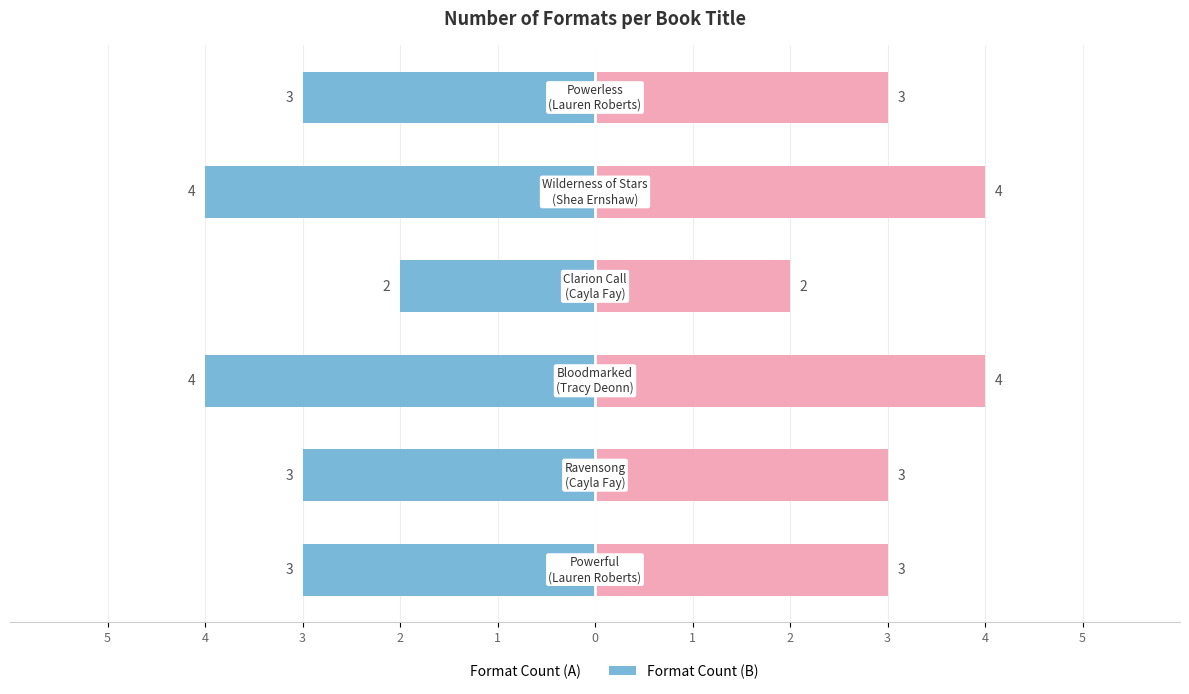

The Formats (Group A) series shows -3 at 1. True or false?

False